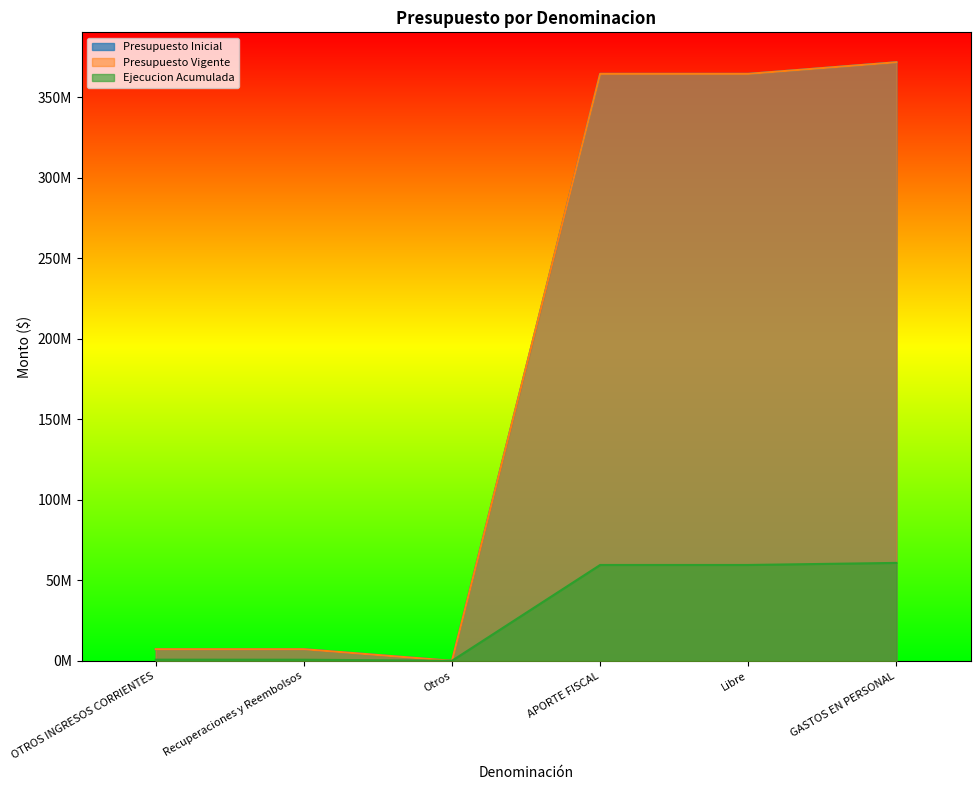

How many lines are shown in the chart?

3